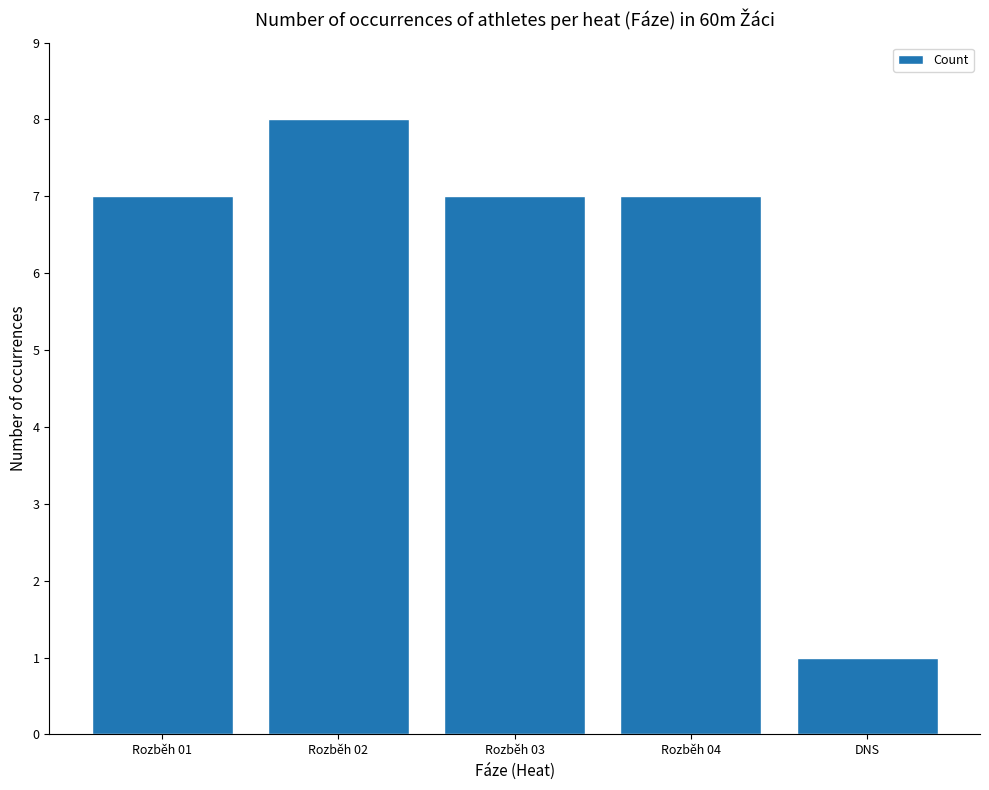

Reading left to right, extract all data points from this chart.

7	8	7	7	1